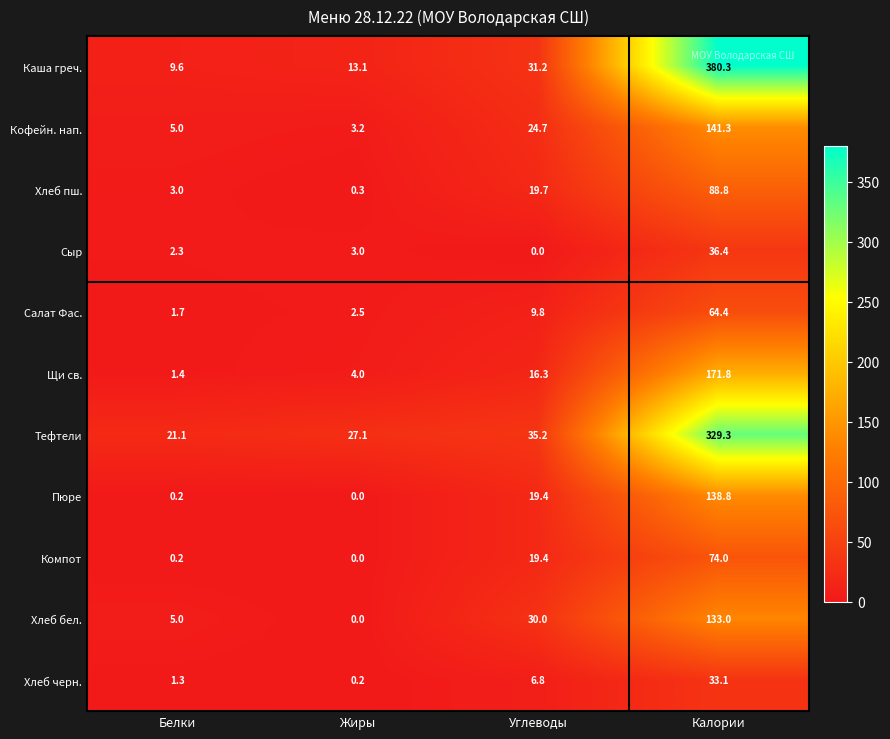

What is the difference between the Каша греч. values at Жиры and Углеводы?

18.1